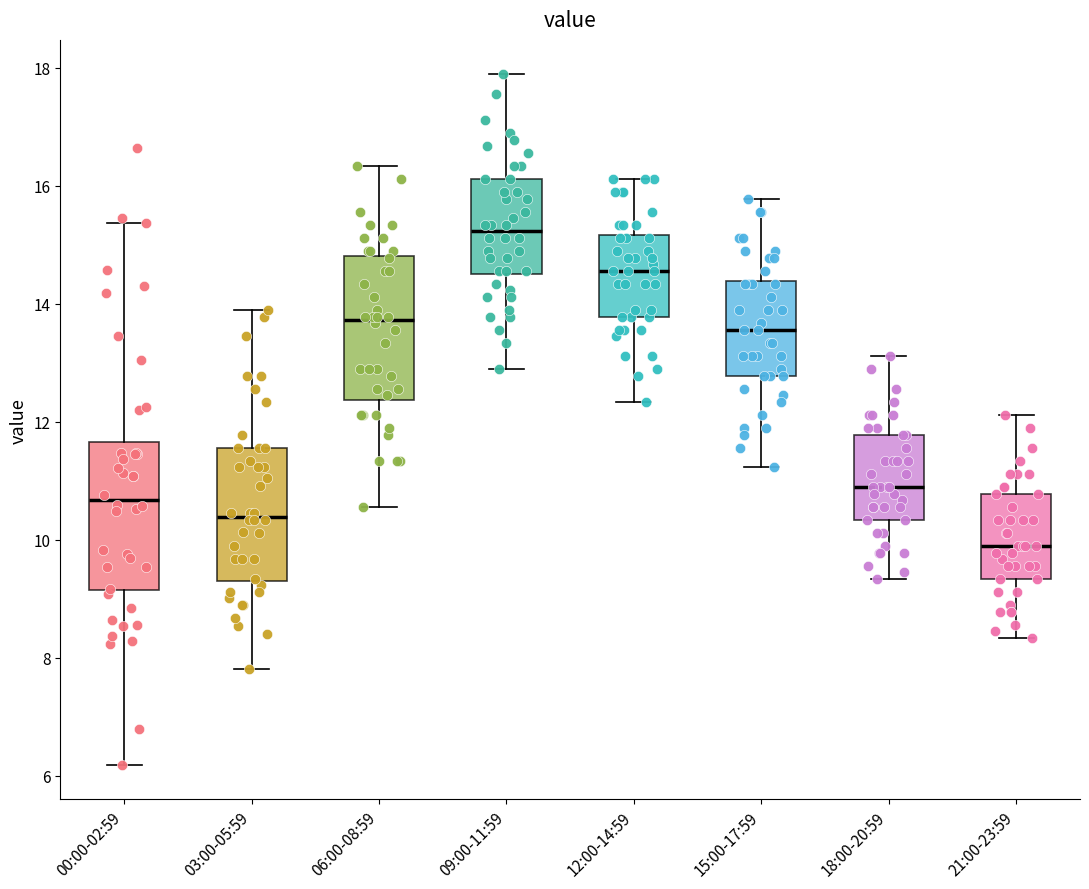

Where does the lower whisker of the box for 18:00-20:59 end on the y-axis? The values are not printed on the chart, so give them approximately, as read against the axis.

9.4